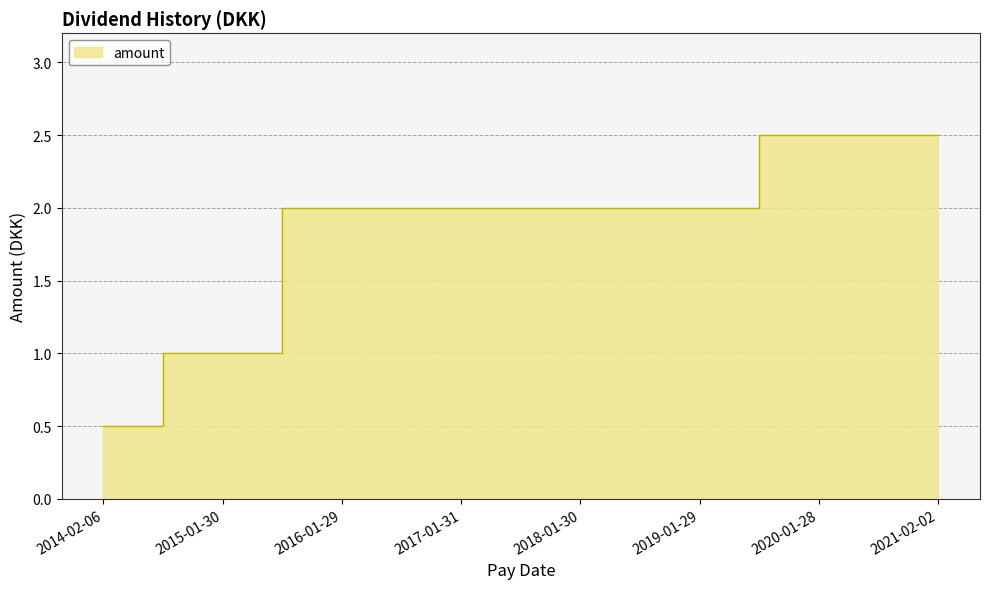

What is the greatest value displayed?

2.5